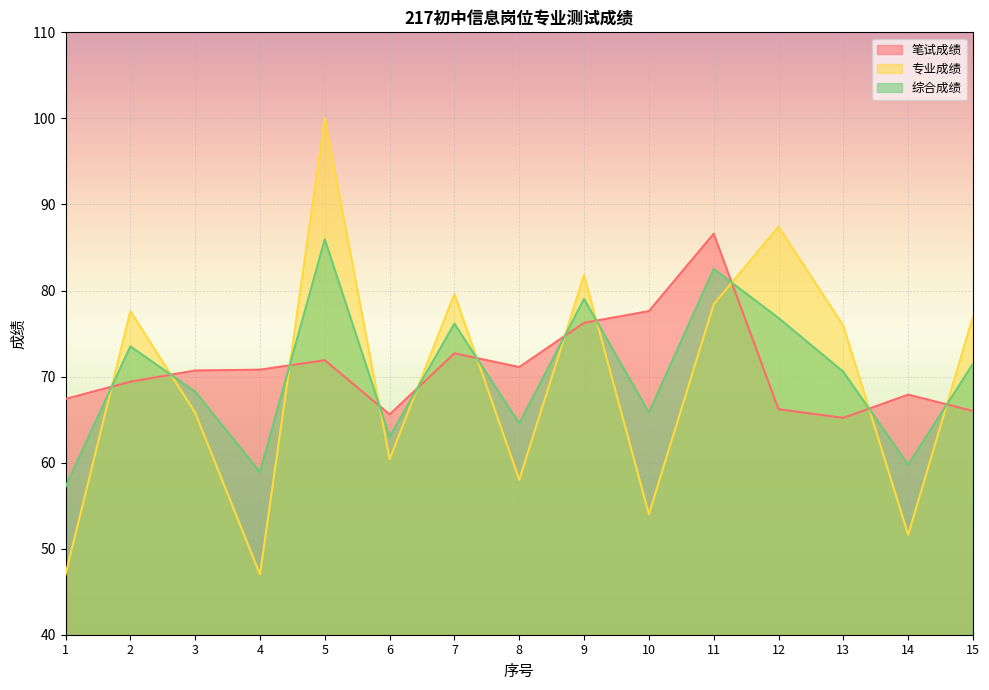

At which label is 专业成绩 closest to 73?

13